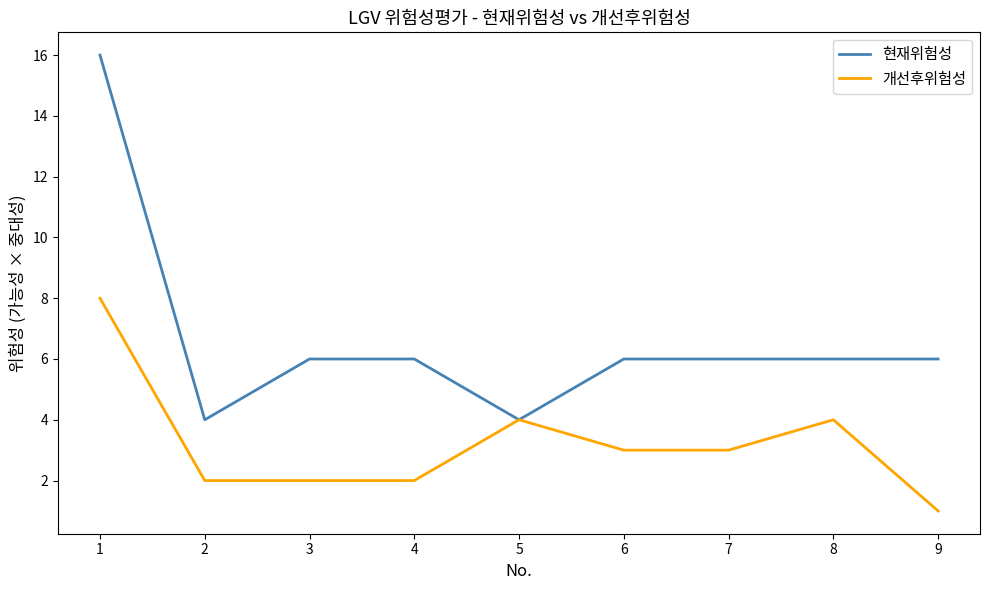

Is the value of 현재위험성 at 4 greater than the value of 개선후위험성 at 6?

Yes